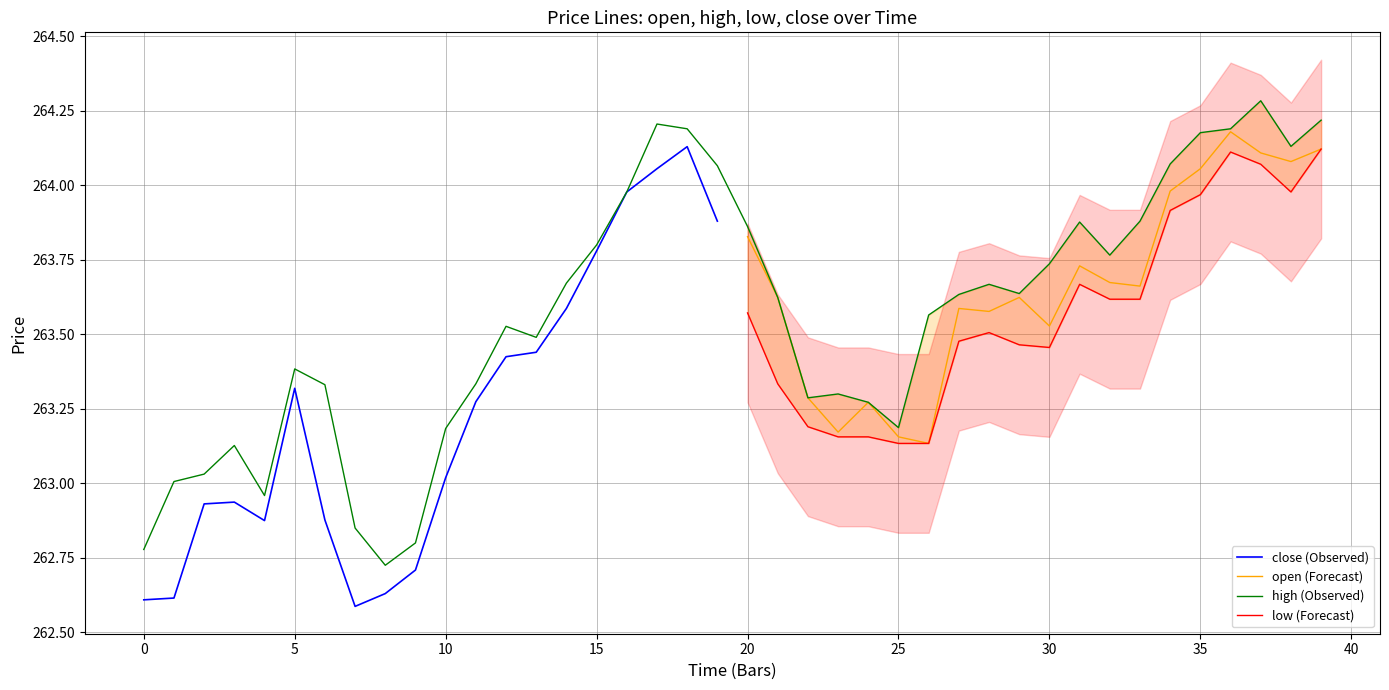

What is the difference between the highest and lowest values at 4?

0.1